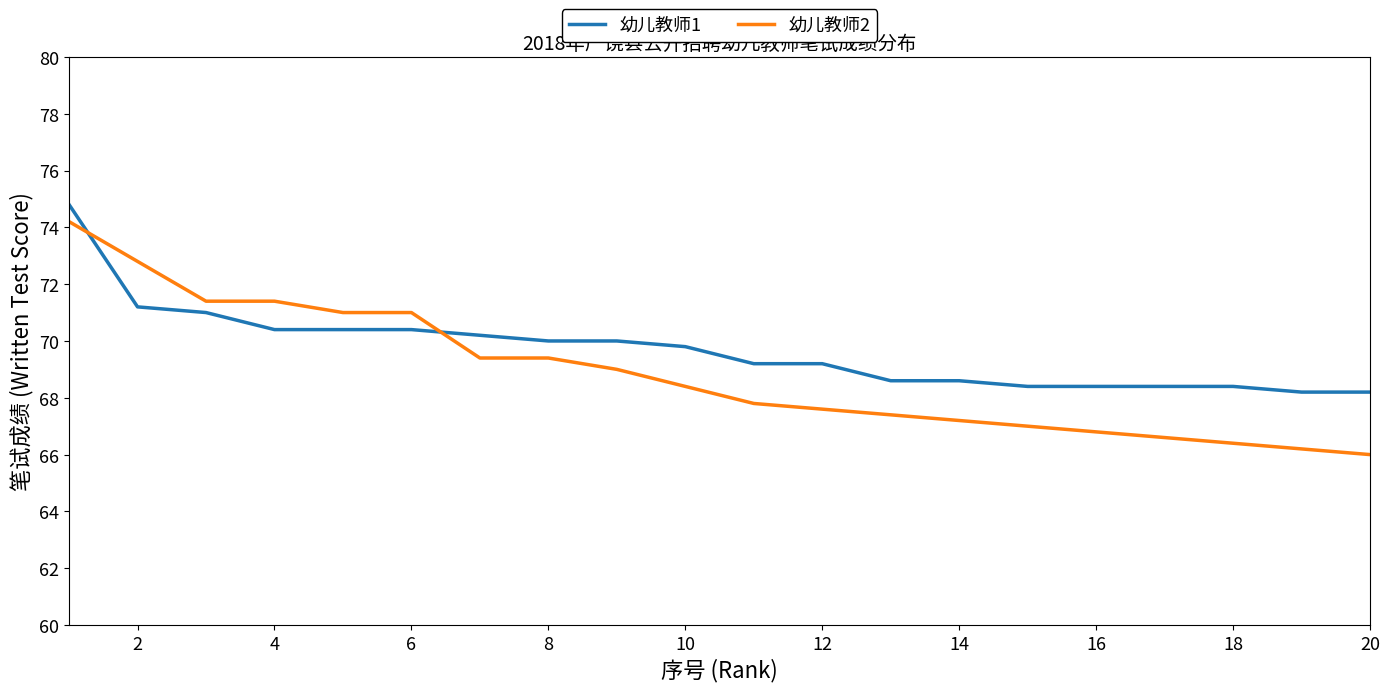

What is the difference between the maximum and minimum values in the 幼儿教师1 series?

6.6